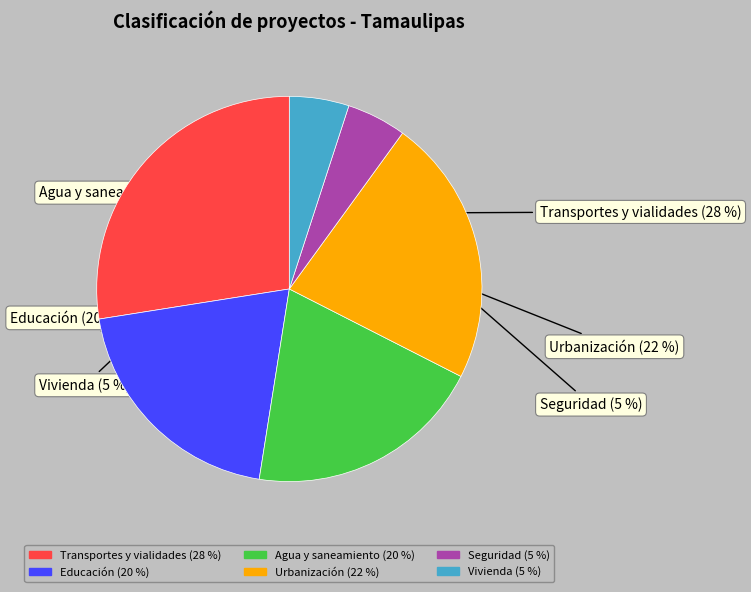

Is there any slice that represents more than half of the pie?

No